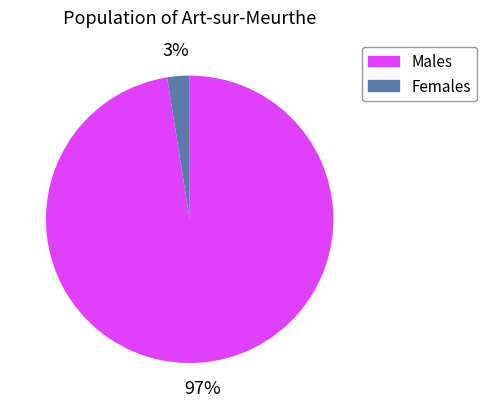

Between Females and Males, which is larger?

Males